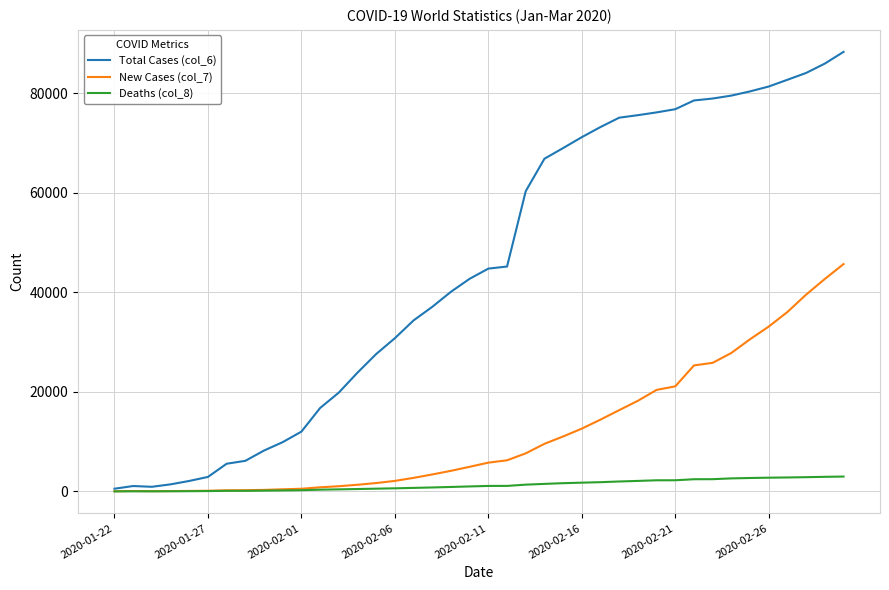

List the series in order of their overall mean, highest first.

Total Cases (col_6), New Cases (col_7), Deaths (col_8)